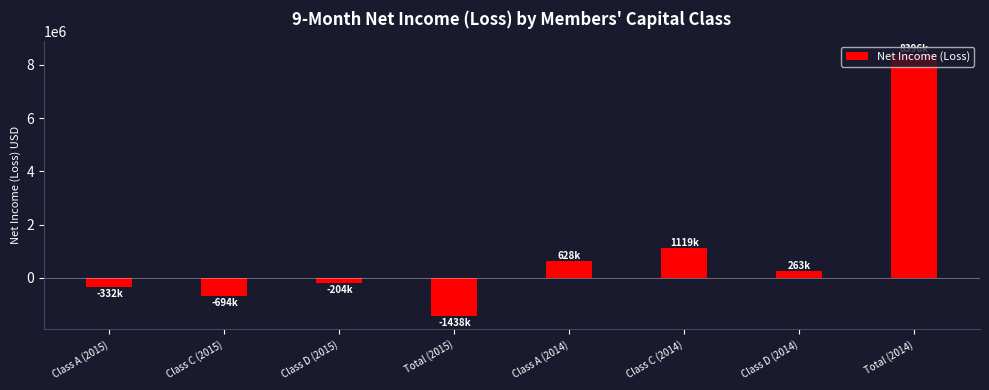

What is the minimum value shown in the chart?

-1438726